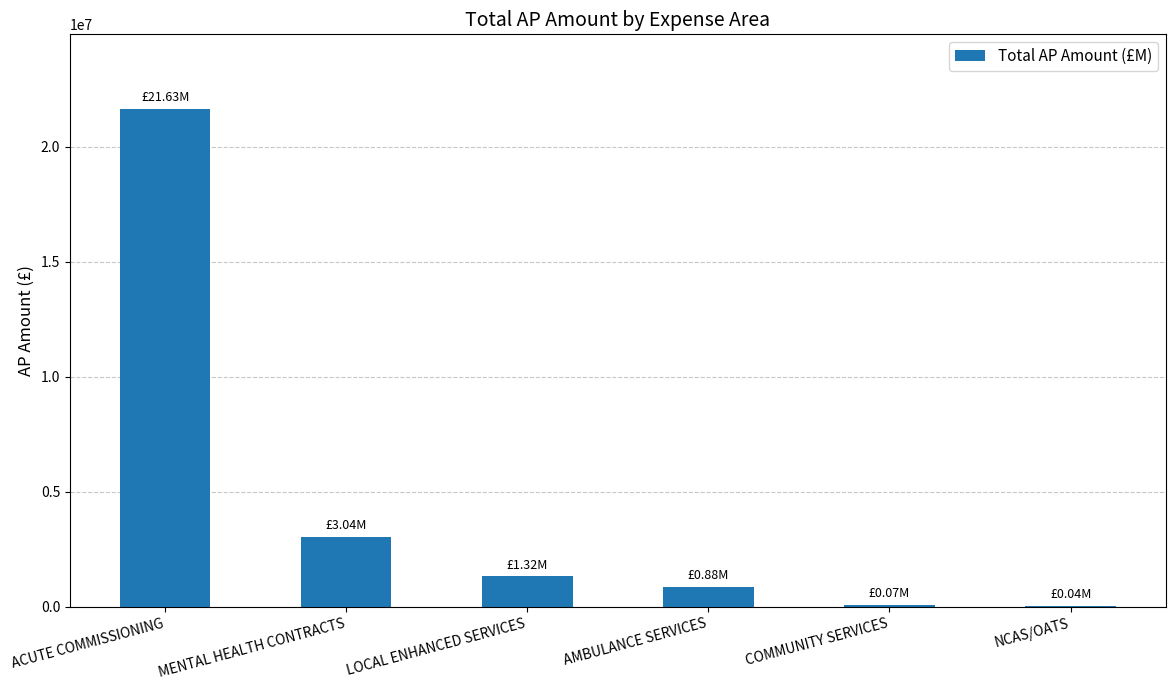

Approximately how many times larger is the value at COMMUNITY SERVICES compared to LOCAL ENHANCED SERVICES?

0.1